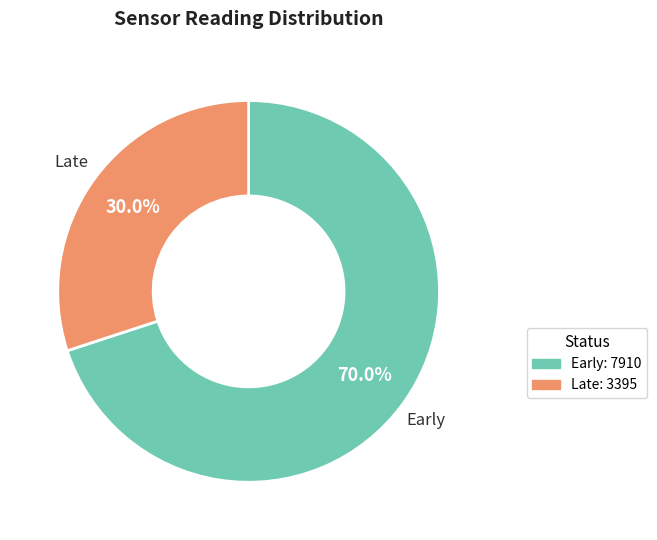

Rank the categories by value from lowest to highest.

Late, Early